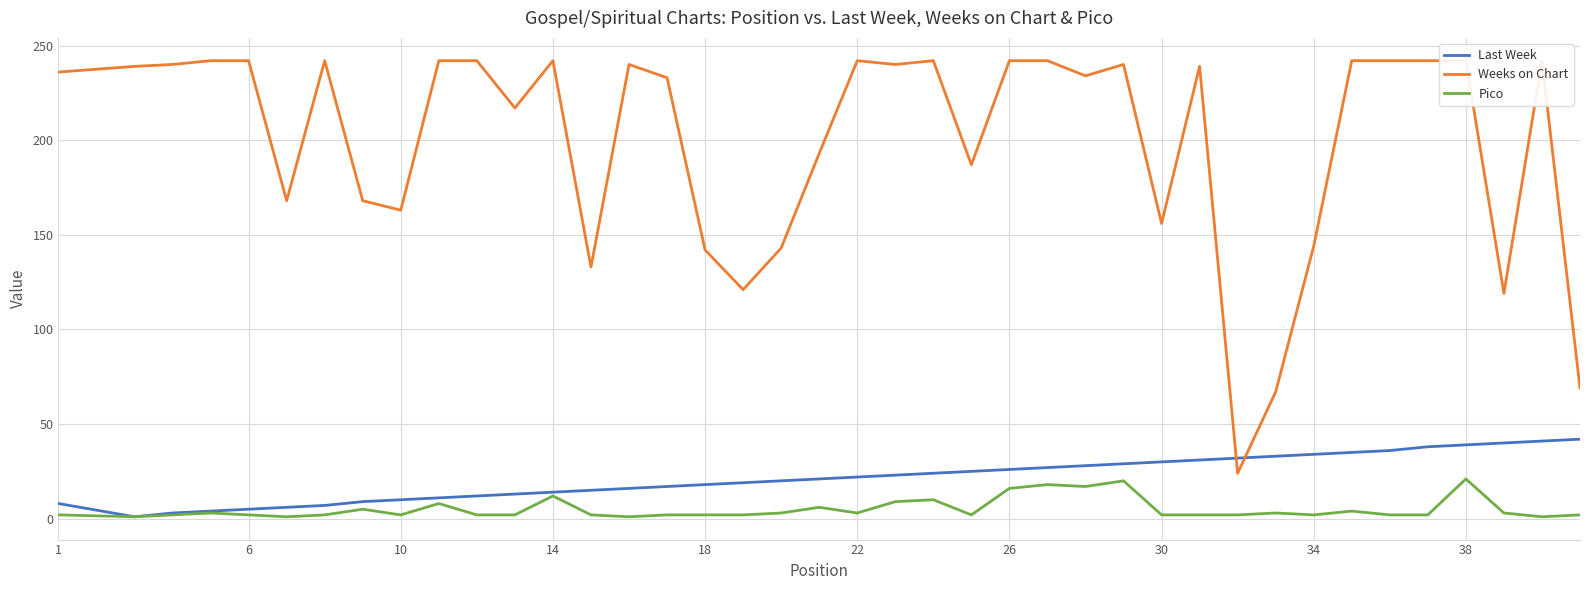

Reading right to left, what are all the values shown in this chart?

Last Week: 42	41	40	39	38	36	35	34	33	32	31	30	29	28	27	26	25	24	23	22	21	20	19	18	17	16	15	14	13	12	11	10	9	7	6	5	4	3	1	8
Weeks on Chart: 69	242	119	242	242	242	242	144	67	24	239	156	240	234	242	242	187	242	240	242	193	143	121	142	233	240	133	242	217	242	242	163	168	242	168	242	242	240	239	236
Pico: 2	1	3	21	2	2	4	2	3	2	2	2	20	17	18	16	2	10	9	3	6	3	2	2	2	1	2	12	2	2	8	2	5	2	1	2	3	2	1	2